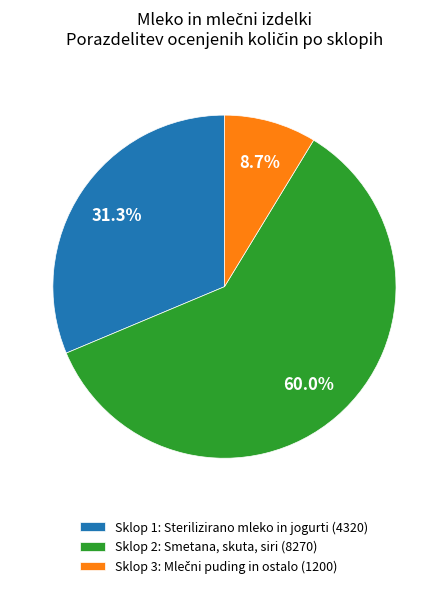

What is the ratio of the value at Sklop 1: Sterilizirano mleko in jogurti (4320) to the value at Sklop 2: Smetana, skuta, siri (8270)?

0.5